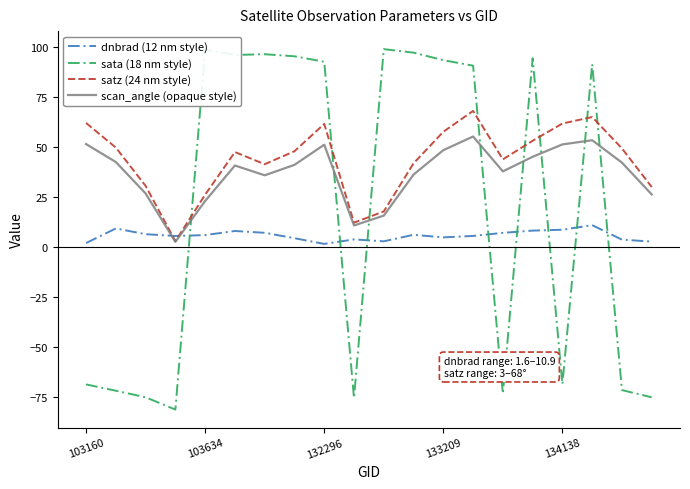

What are all the series names shown in the legend?

dnbrad (12 nm style), sata (18 nm style), satz (24 nm style), scan_angle (opaque style)